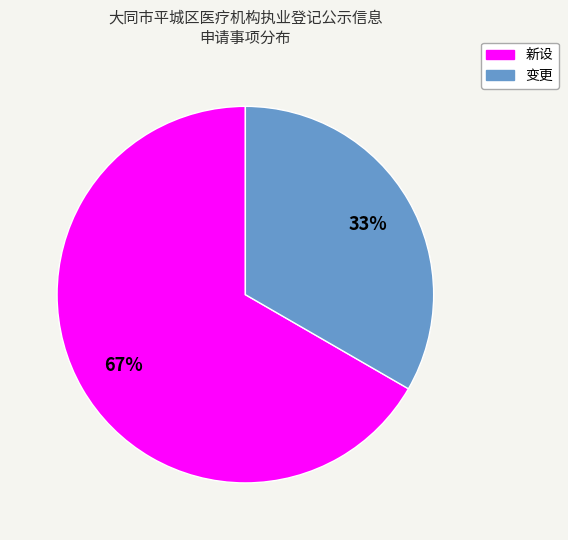

Which has a higher value, 变更 or 新设?

新设